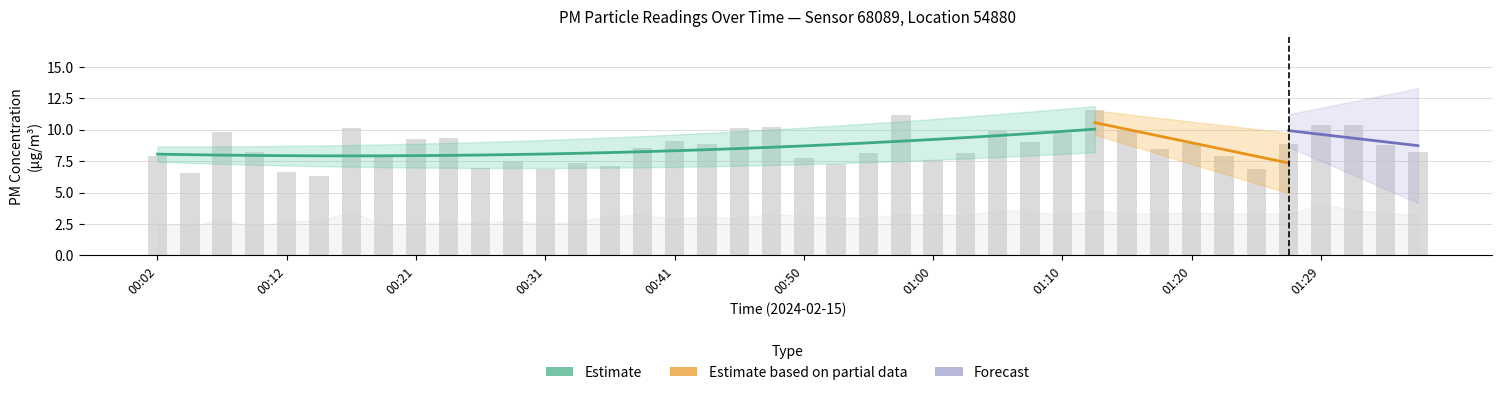

The value at 01:15 is 10.0. True or false?

True